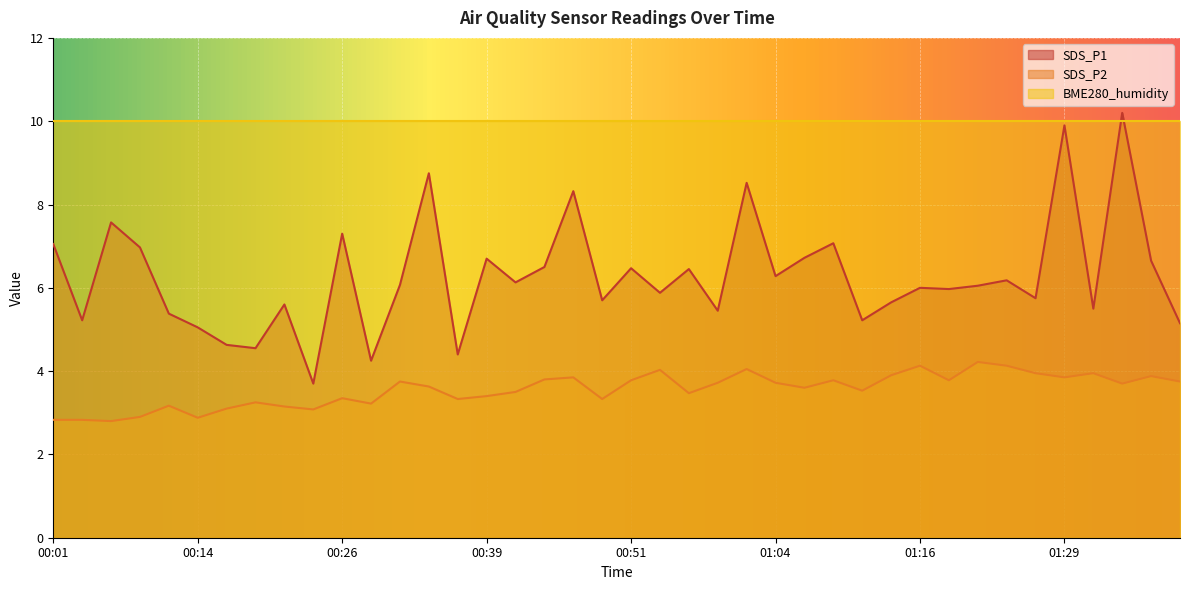

How many values in the SDS_P1 series are below 6?

18